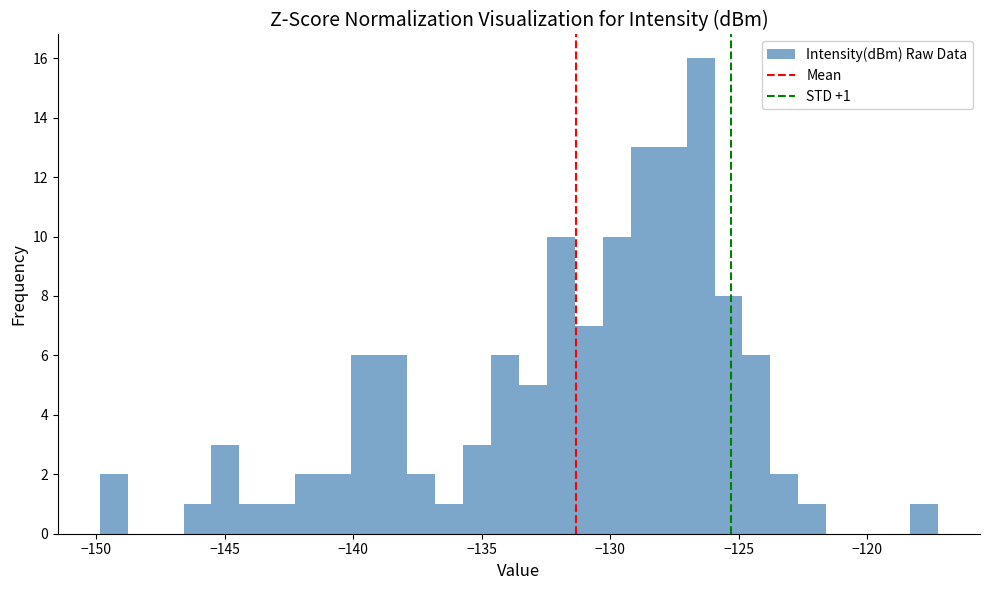

Read against the x-axis, roughly where is the centre of the tallest bar?

-126.5